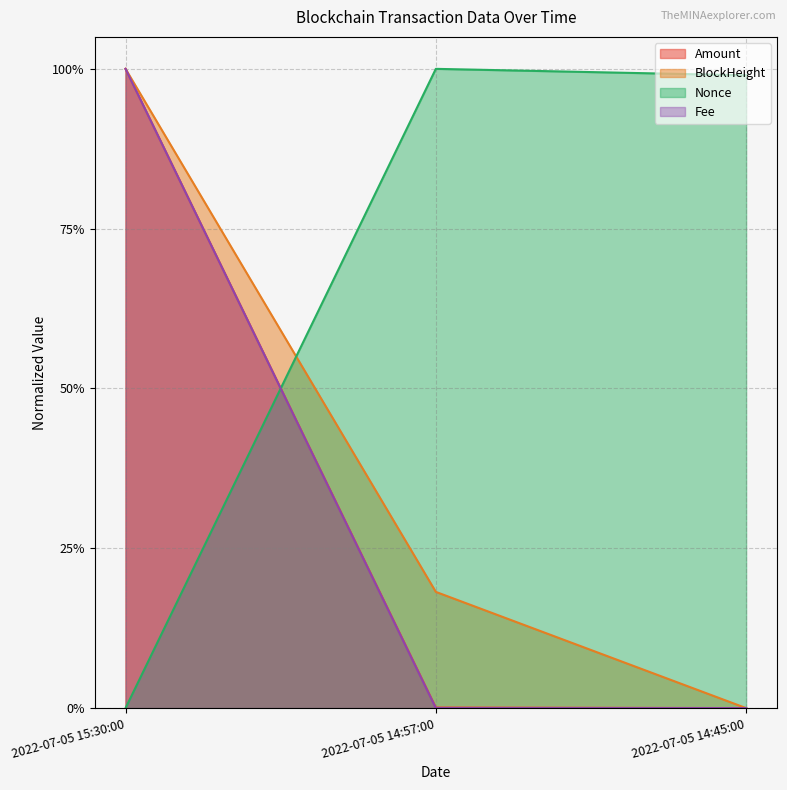

At which category is the sum across all series the highest?

2022-07-05 15:30:00